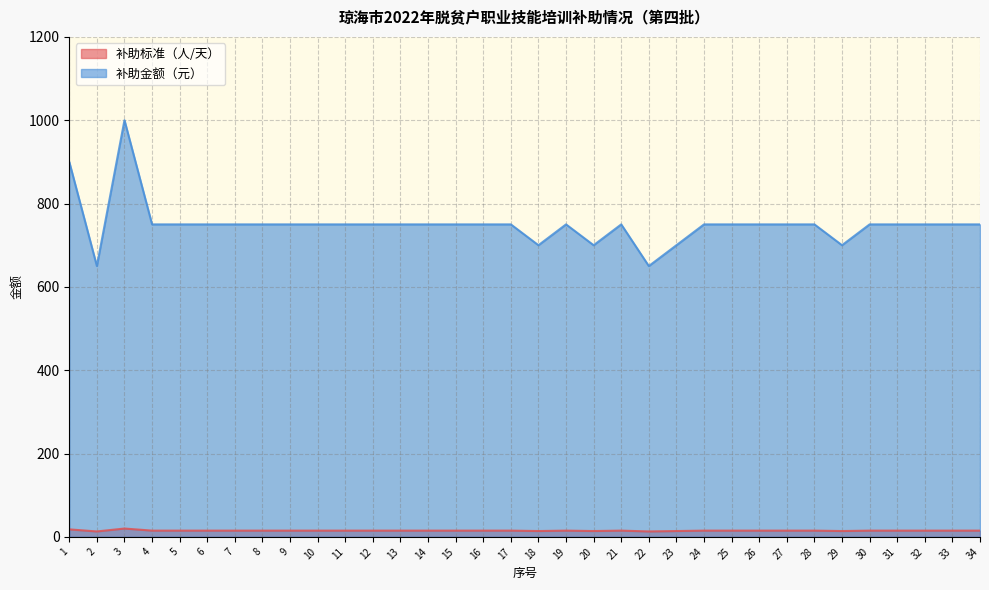

Reading left to right, extract all data points from this chart.

补助标准（人/天）: 18	13	20	15	15	15	15	15	15	15	15	15	15	15	15	15	15	14	15	14	15	13	14	15	15	15	15	15	14	15	15	15	15	15
补助金额（元）: 900	650	1000	750	750	750	750	750	750	750	750	750	750	750	750	750	750	700	750	700	750	650	700	750	750	750	750	750	700	750	750	750	750	750